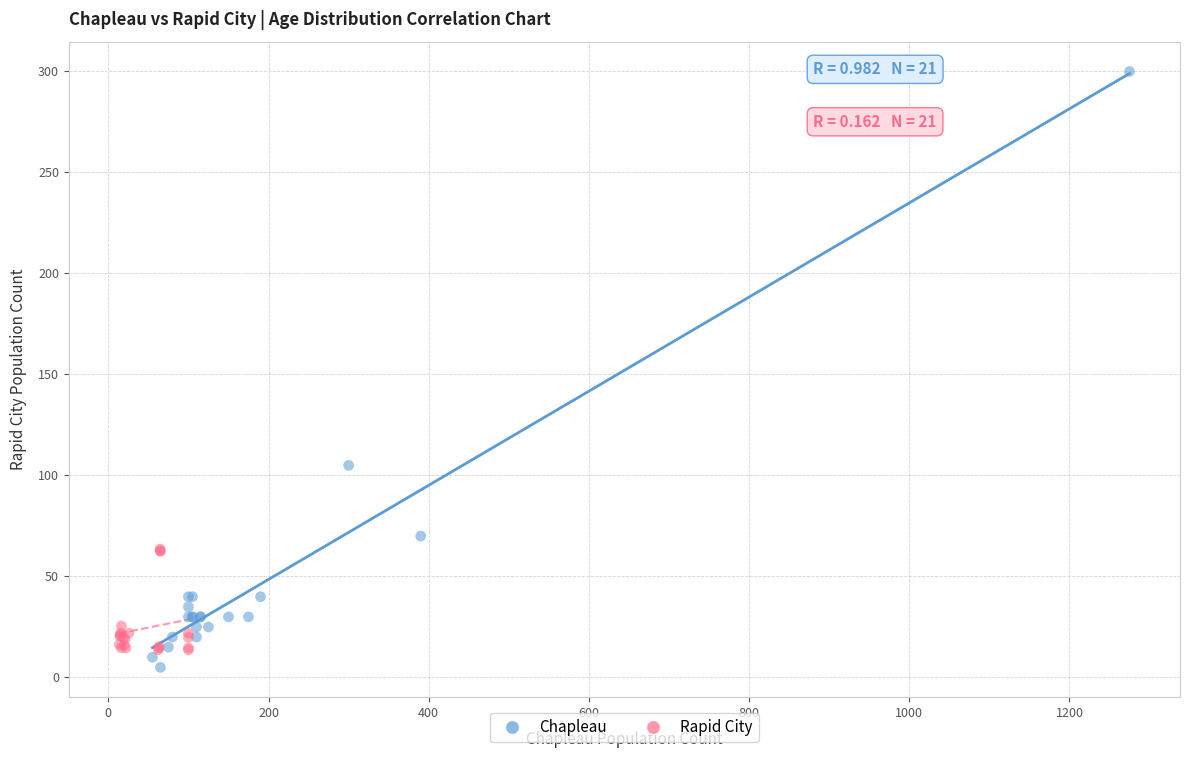

Which series reaches the minimum Y coordinate?

Chapleau